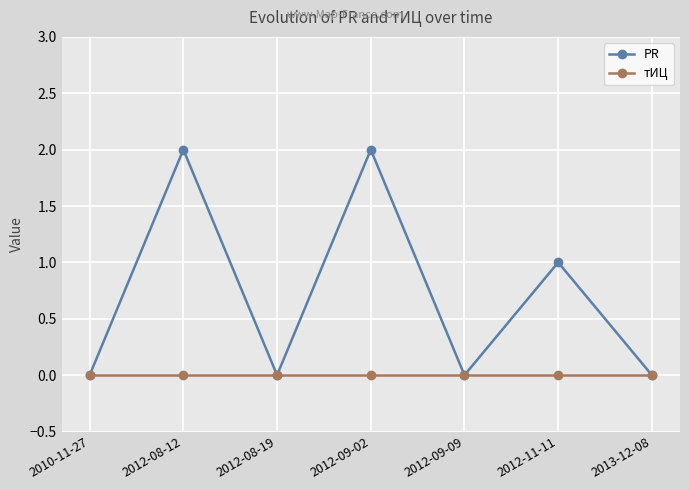

Rank the series by their maximum value, from highest to lowest.

PR, тИЦ